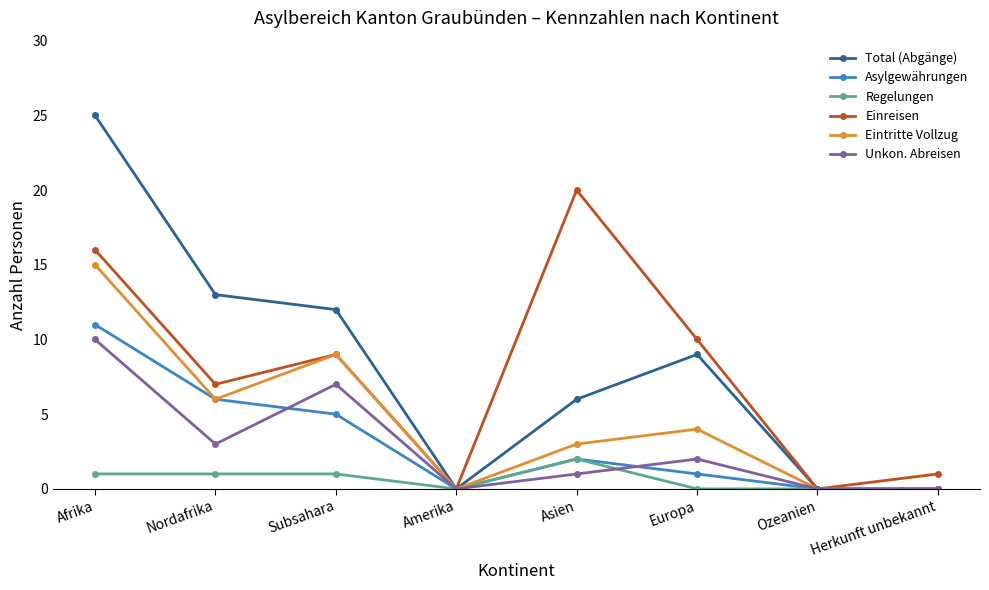

What is the difference between the highest and lowest values at Nordafrika?

12